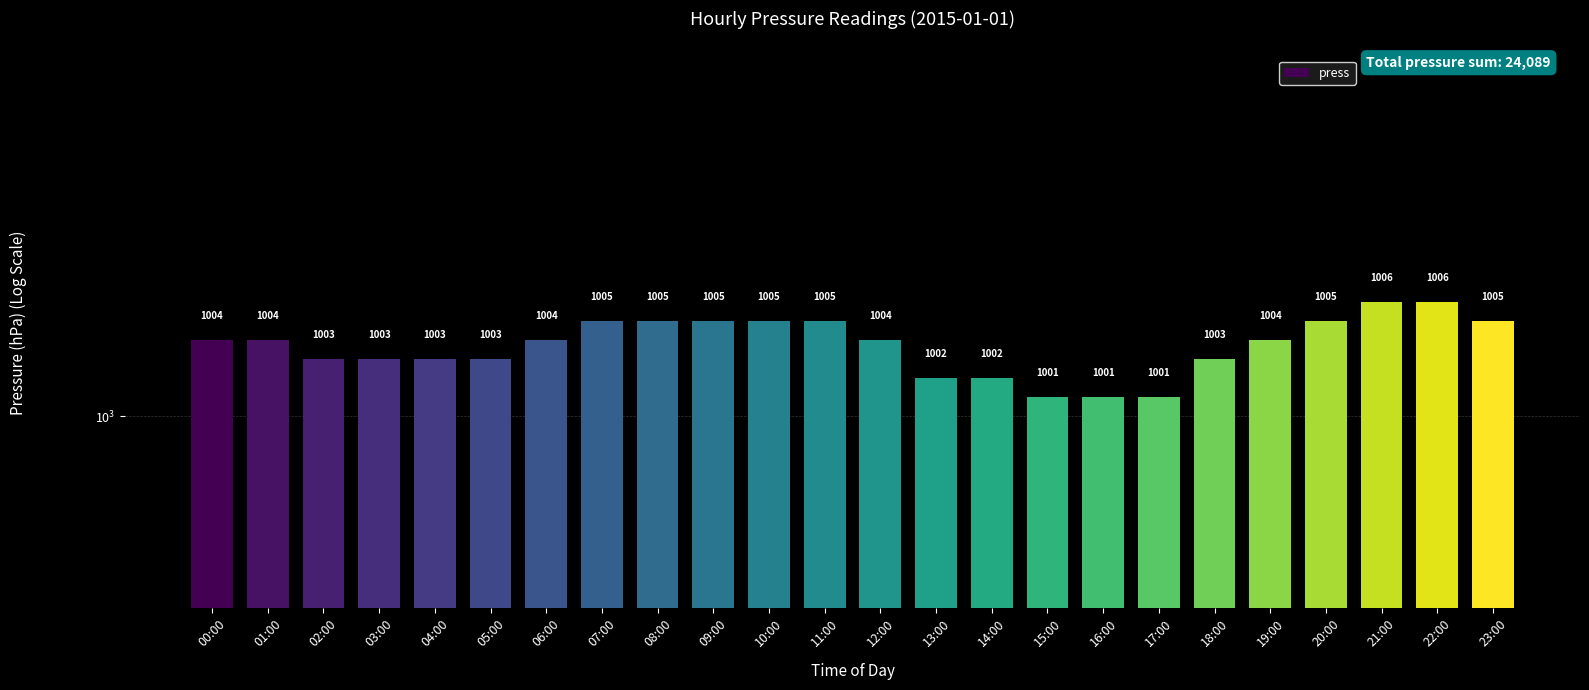

True or false: the data shows 1004 at 19:00.

True